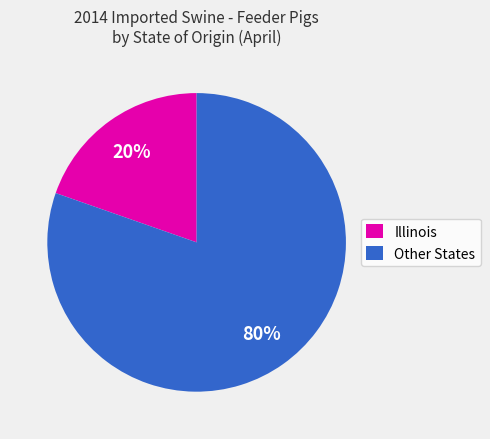

To the nearest percent, what is the average slice percentage?

50%